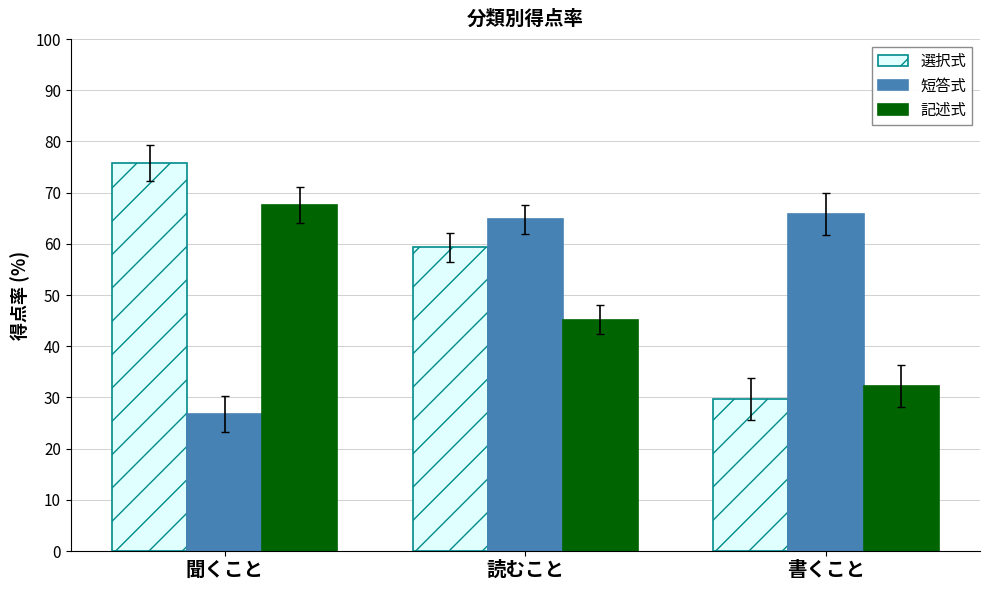

The value of 記述式 at 読むこと is 45.2. True or false?

True